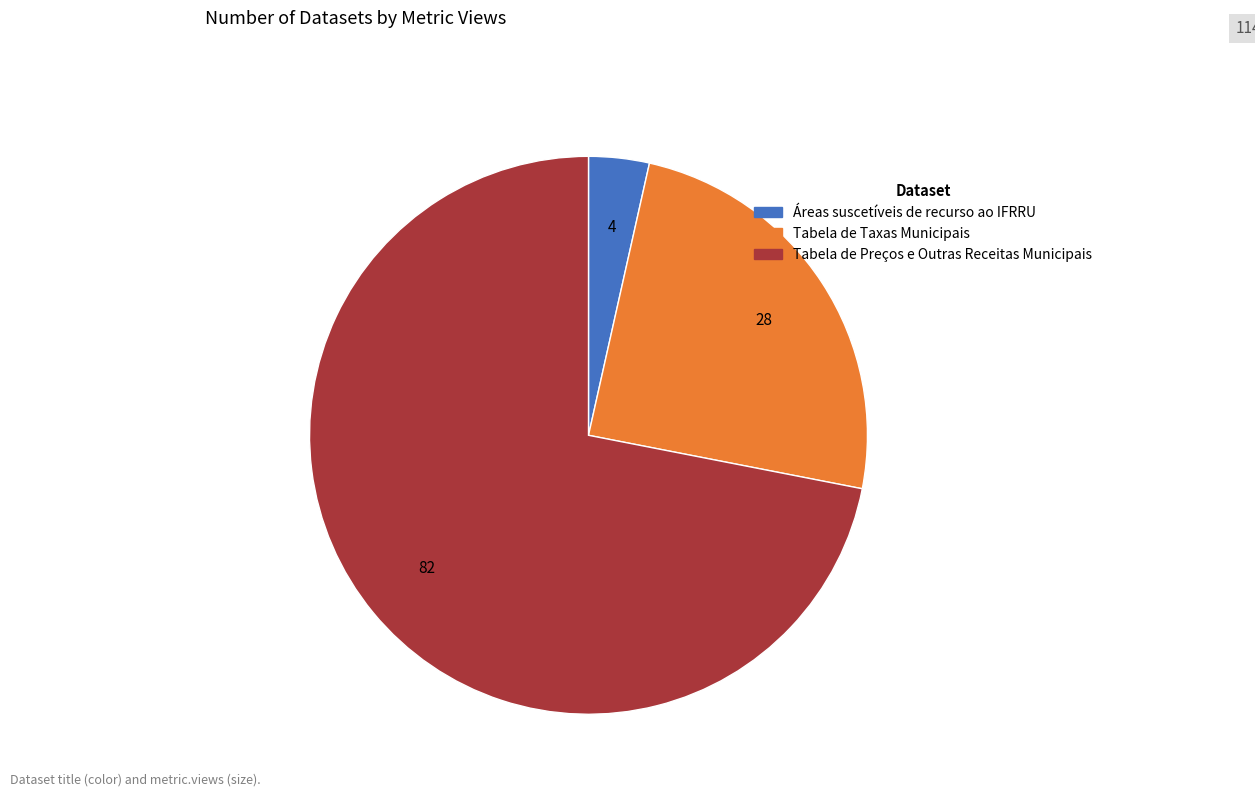

Between Áreas suscetíveis de recurso ao IFRRU and Tabela de Taxas Municipais, which is larger?

Tabela de Taxas Municipais